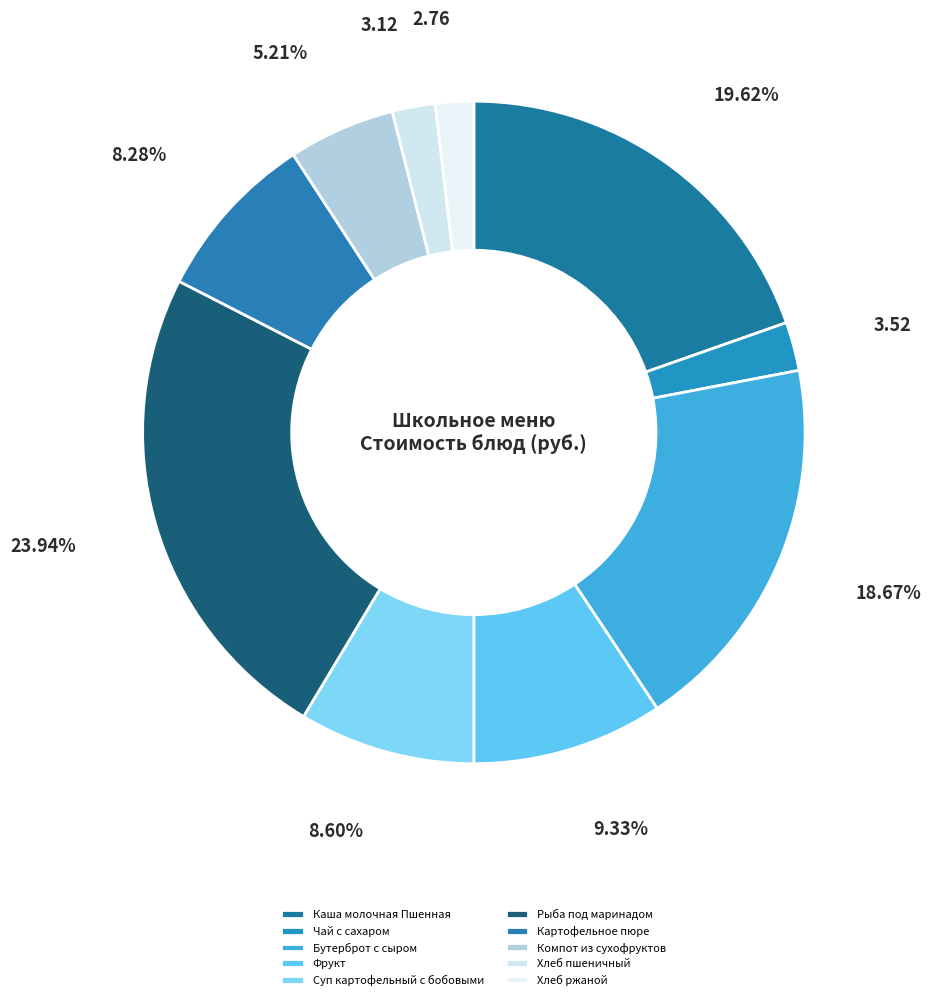

What percentage is the Каша молочная Пшенная slice, to the nearest percent?

20%